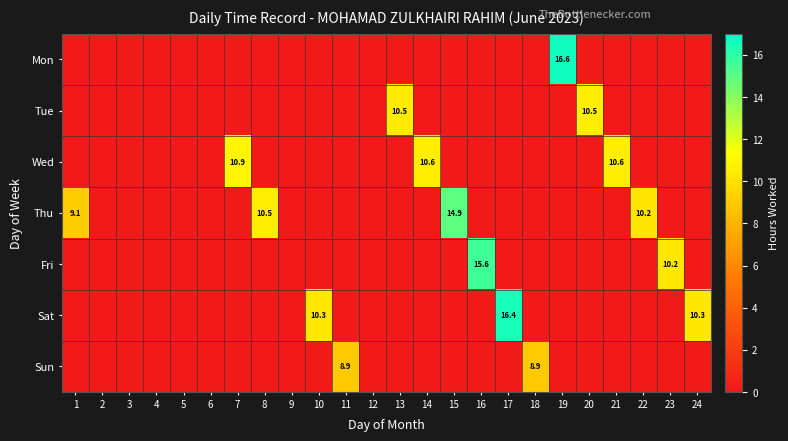

The Thu series shows 12.5 at 1. True or false?

False